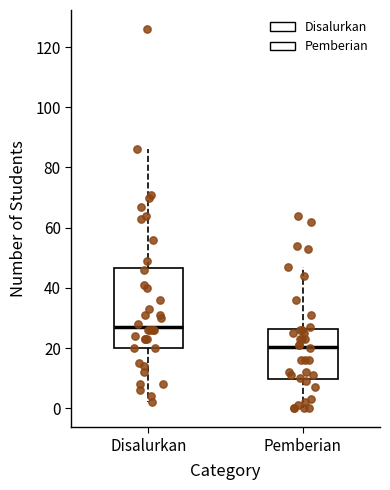

Which box is the tallest, from its lower edge to its upper edge?

Disalurkan